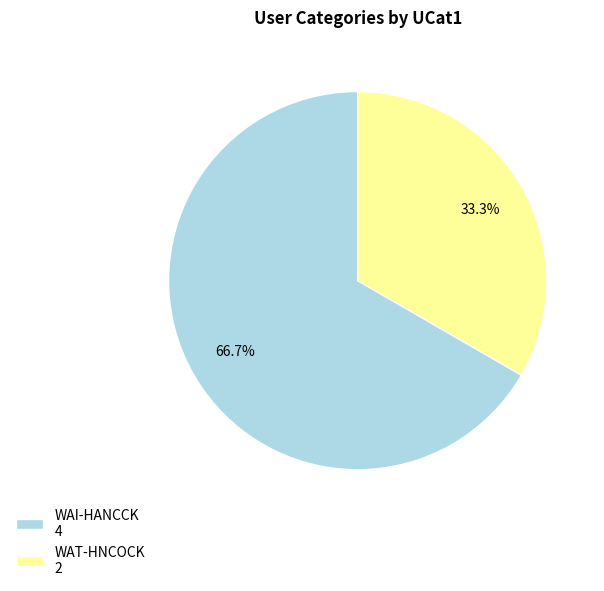

What percentage is the WAI-HANCCK slice, to the nearest percent?

67%